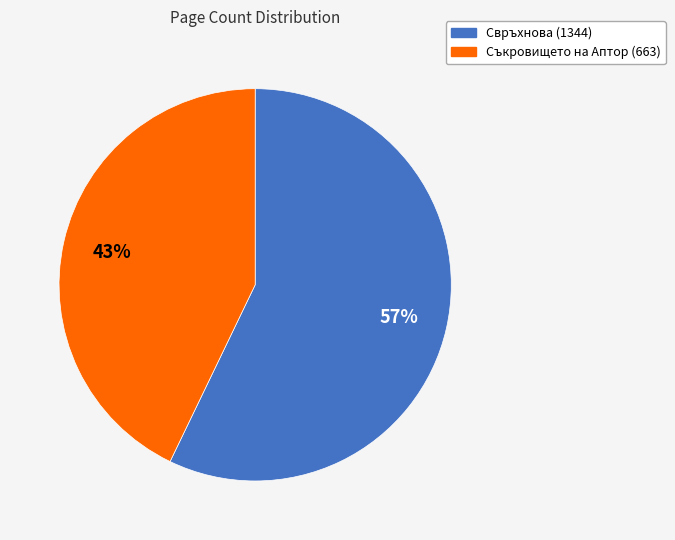

What percentage is the Свръхнова (1344) slice, to the nearest percent?

57%